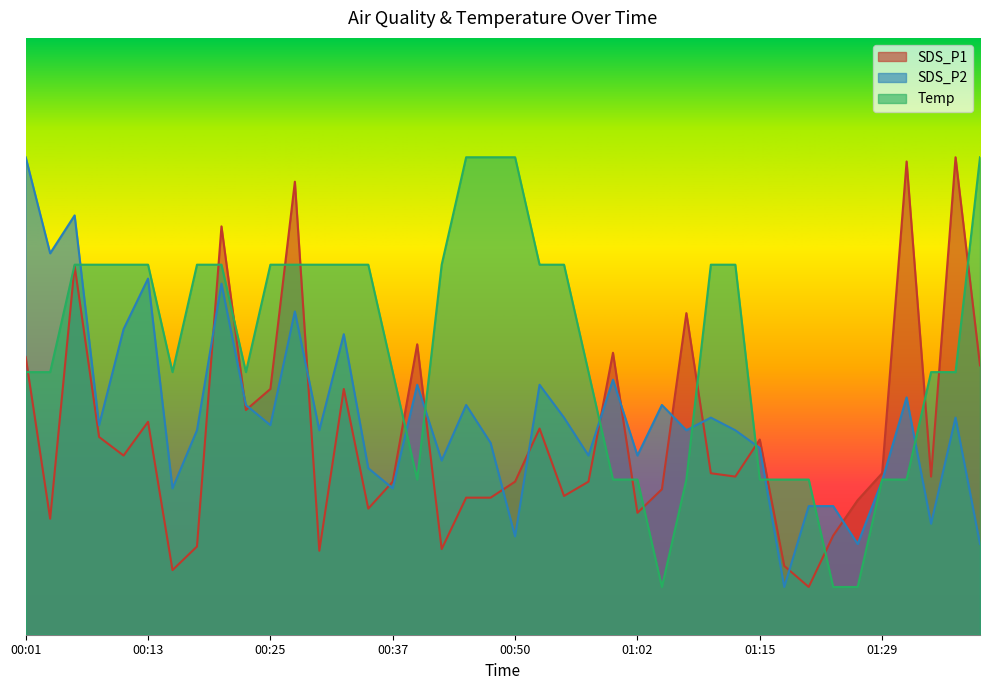

Is the value of SDS_P2 at 00:28 greater than the value of SDS_P1 at 01:29?

Yes